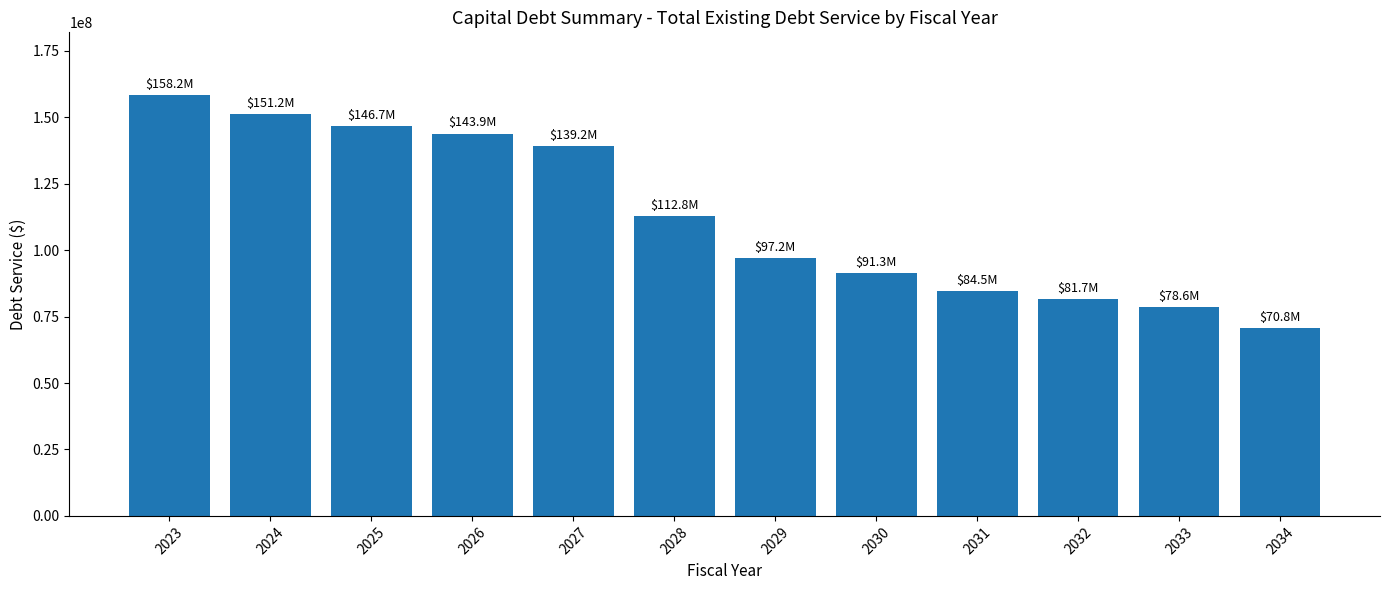

What is the greatest value displayed?

158242201.0